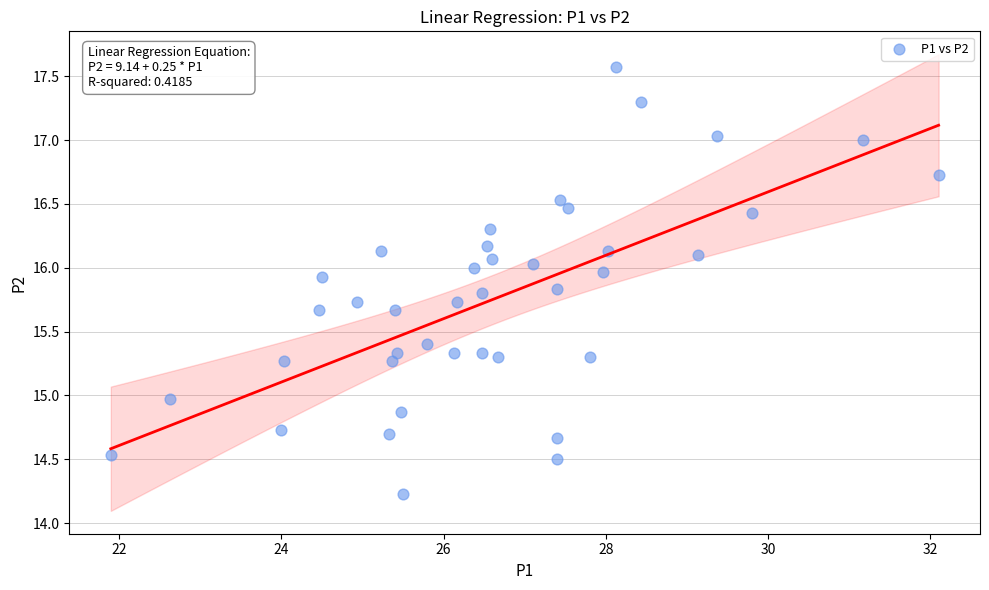

What is the range of X values (max minus min)?

10.2